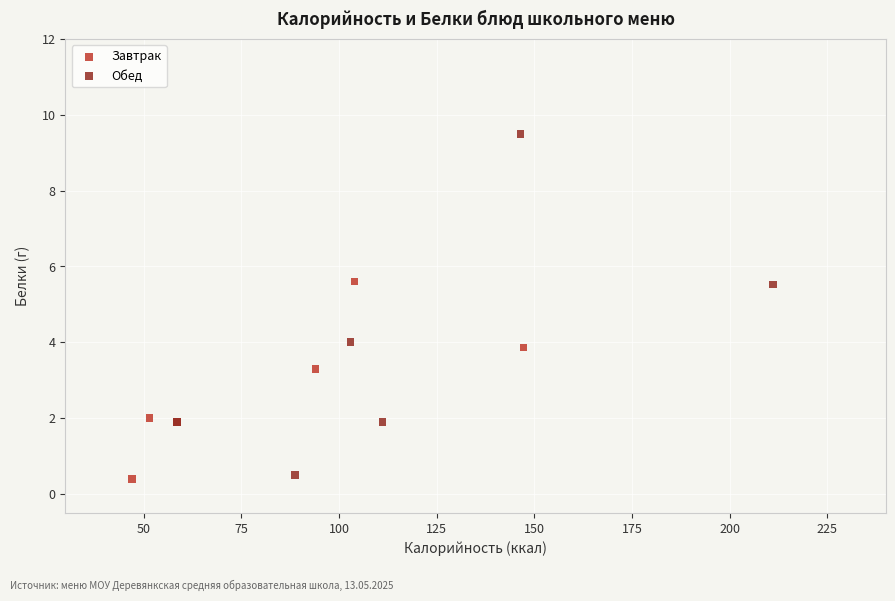

Which series has the largest Y range (max minus min)?

Обед